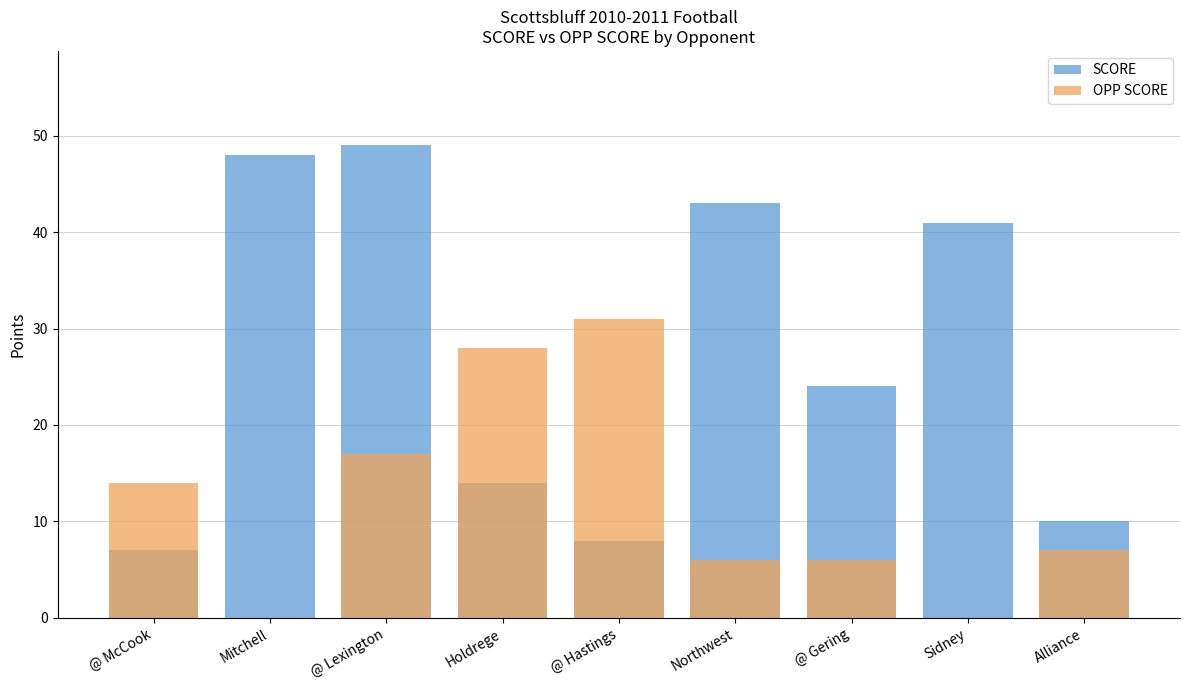

At which category is the sum across all series the highest?

@ Lexington